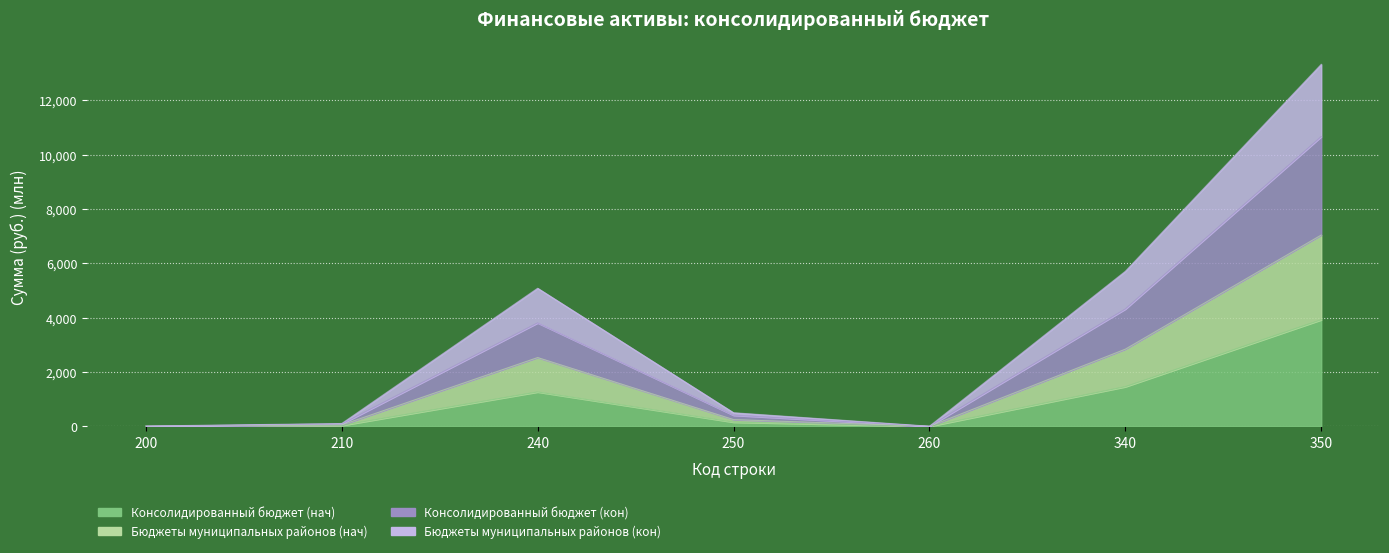

How many data points in Консолидированный бюджет (нач) are less than 154?

3